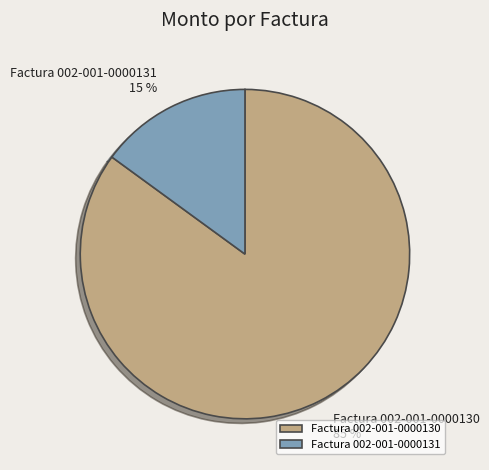

What percentage is the Factura 002-001-0000130 slice, to the nearest percent?

85%